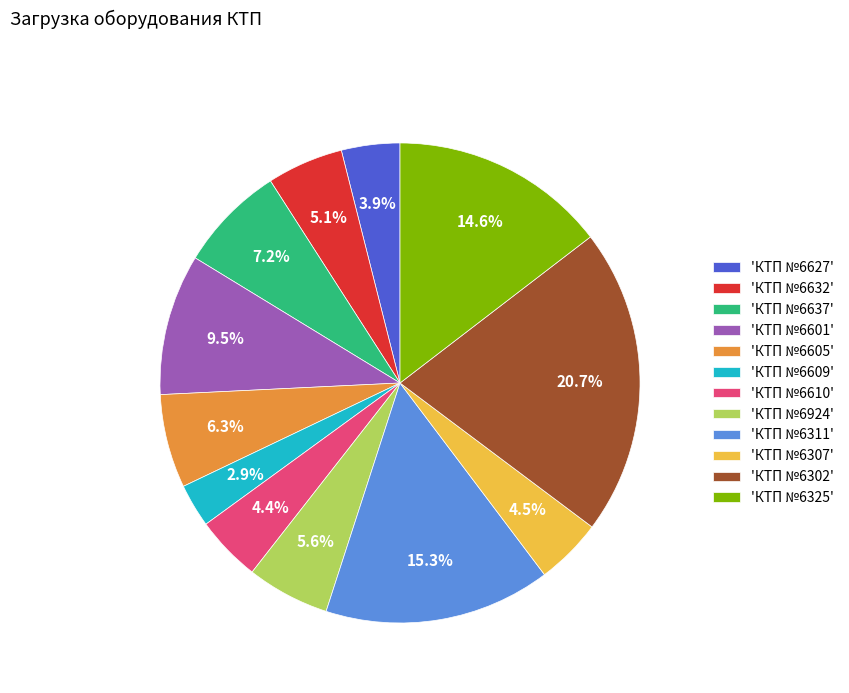

How many segments does this pie chart have?

12